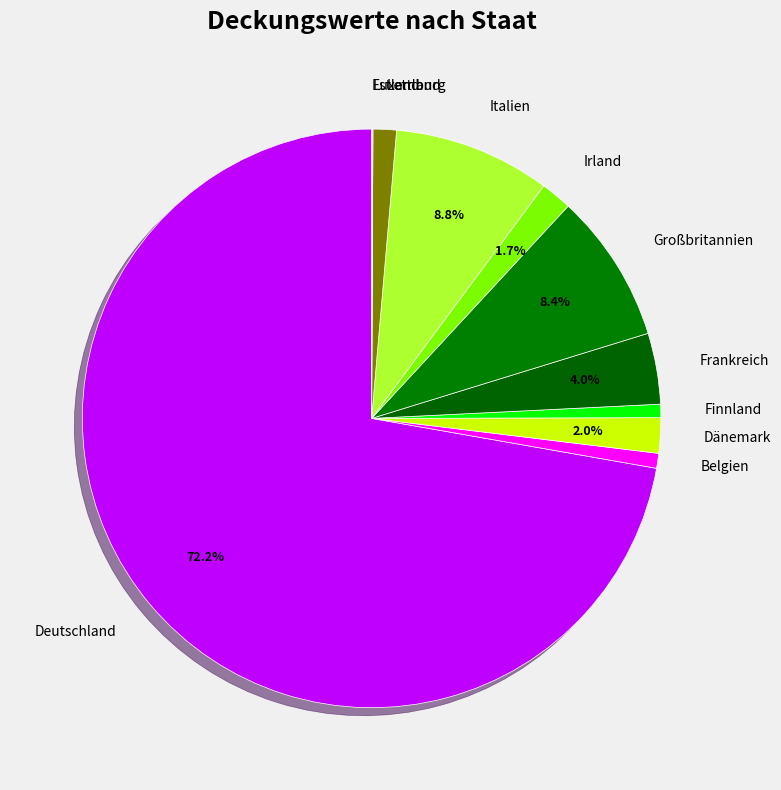

What is the ratio of the value at Frankreich to the value at Dänemark?

2.0